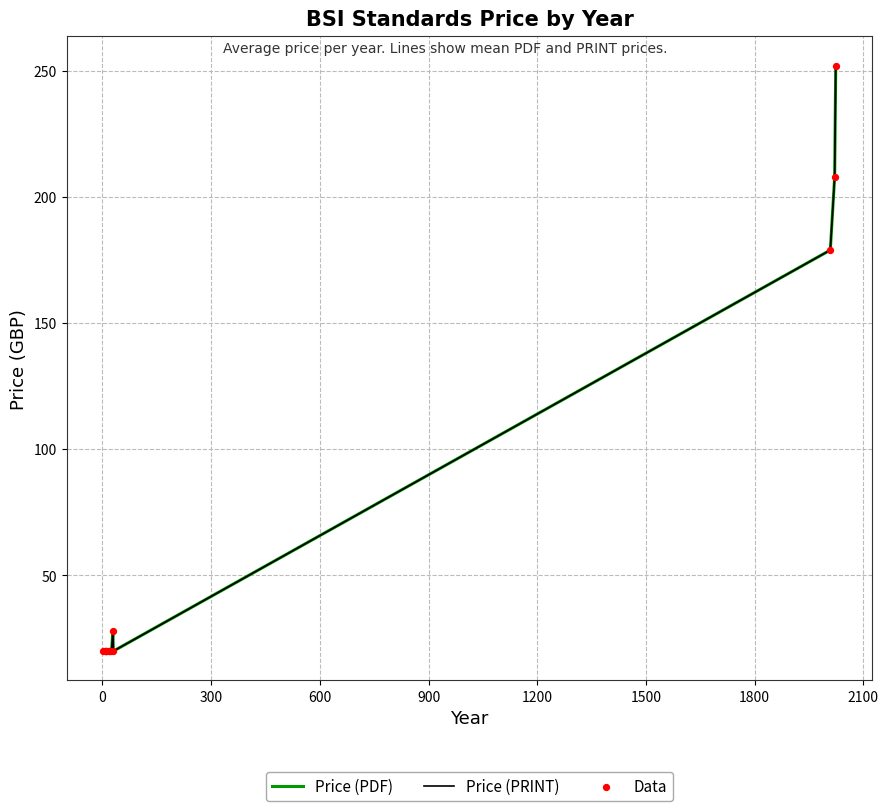

Does the chart have visible grid lines?

Yes